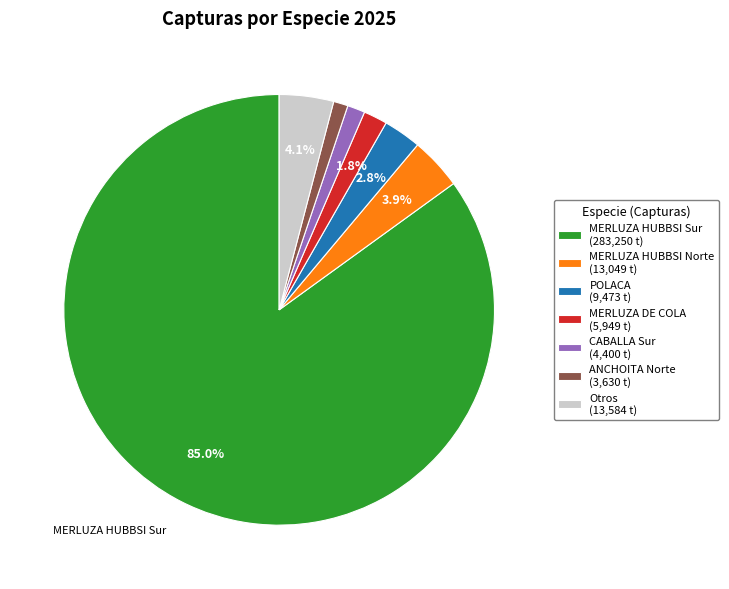

Count the number of slices in the pie.

7